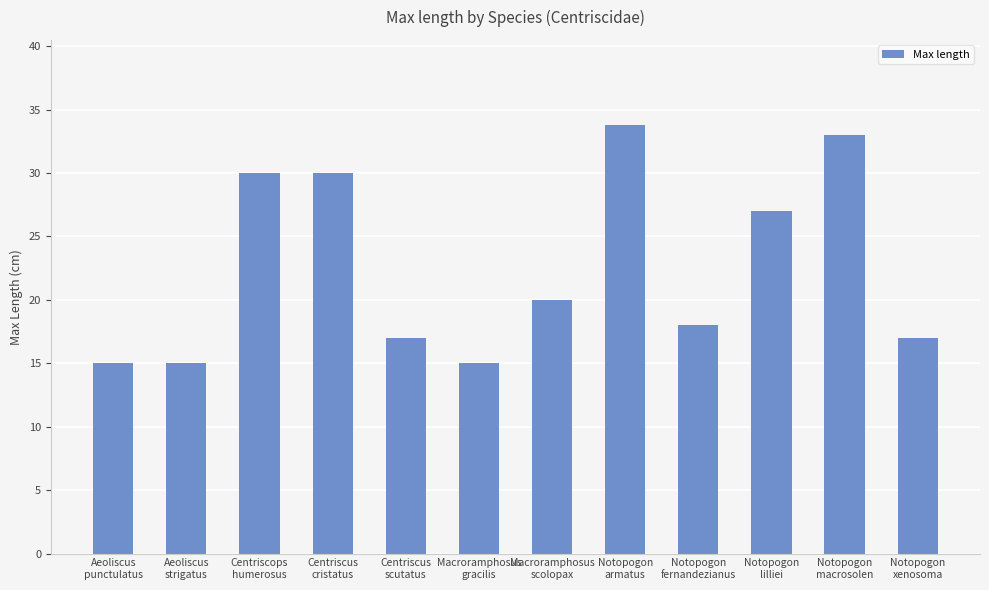

How many series are shown in this chart?

1